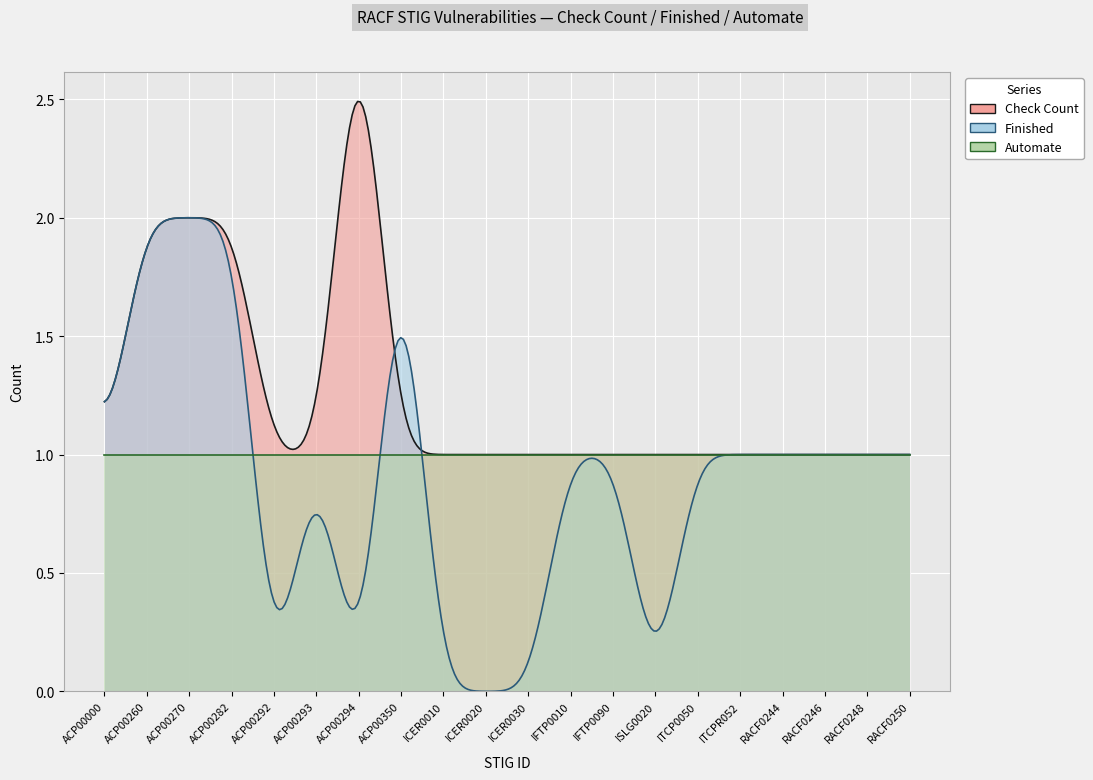

List the labels in order of Automate value, largest first.

ACP00000, ACP00260, ACP00270, ACP00282, ACP00292, ACP00293, ACP00294, ACP00350, ICER0010, ICER0020, ICER0030, IFTP0010, IFTP0090, ISLG0020, ITCP0050, ITCPR052, RACF0244, RACF0246, RACF0248, RACF0250